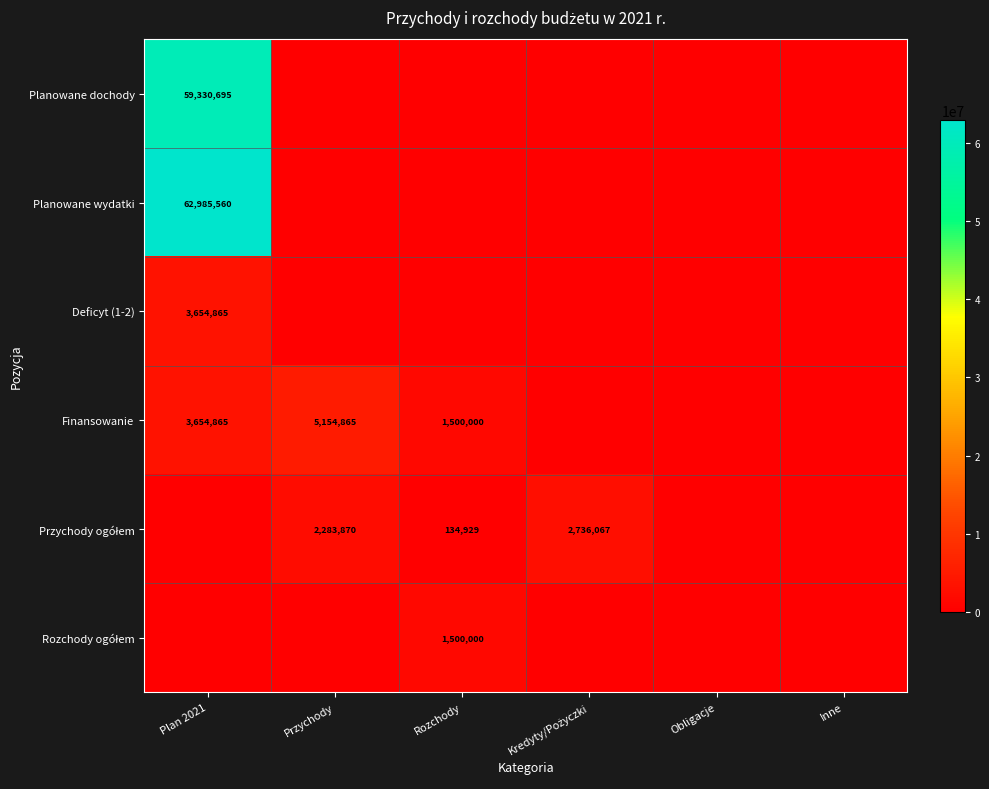

The value of Finansowanie at Rozchody is 1500000. True or false?

True